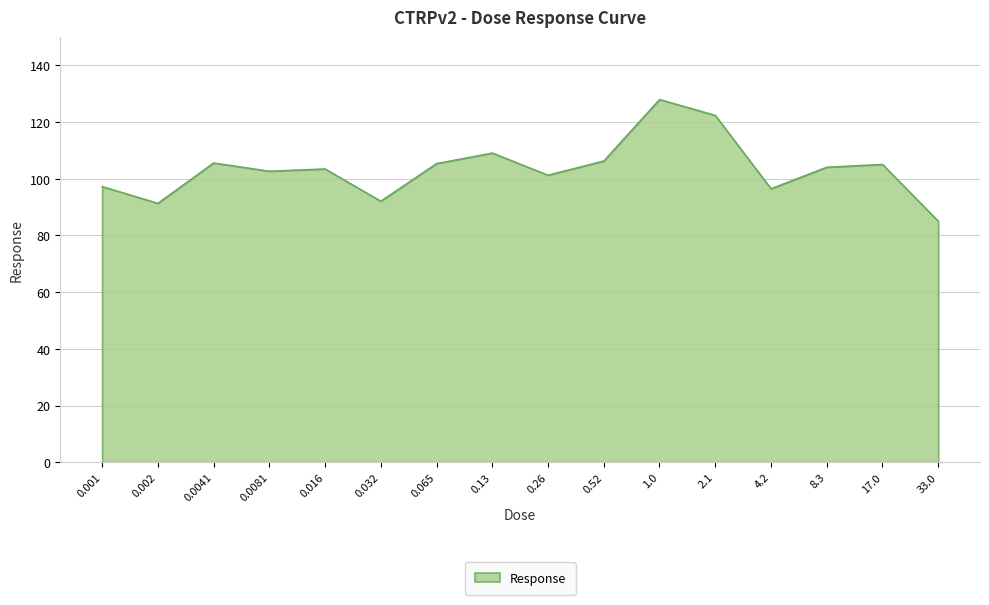

Which category has the lowest value across all series?

33.0